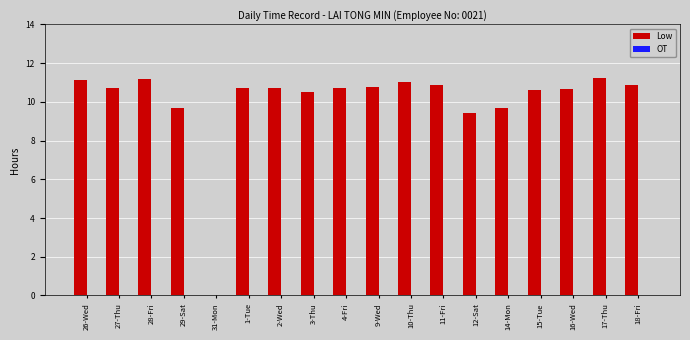

How many data points does each series have?

18